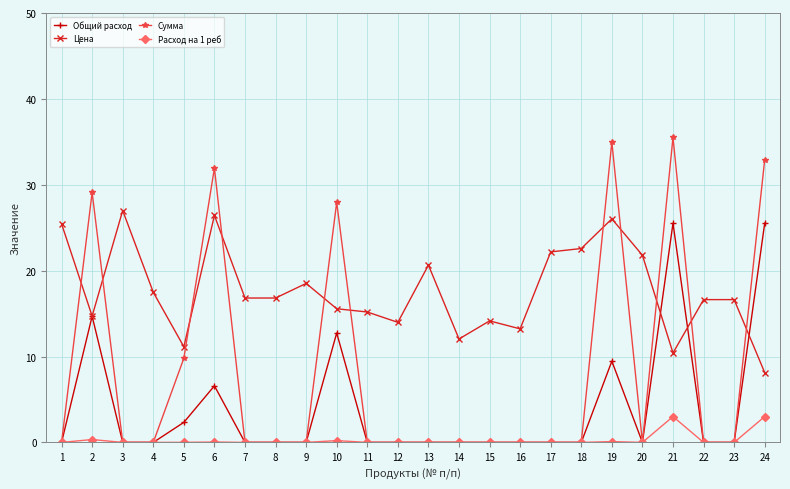

Which series has the largest total across all categories?

Цена